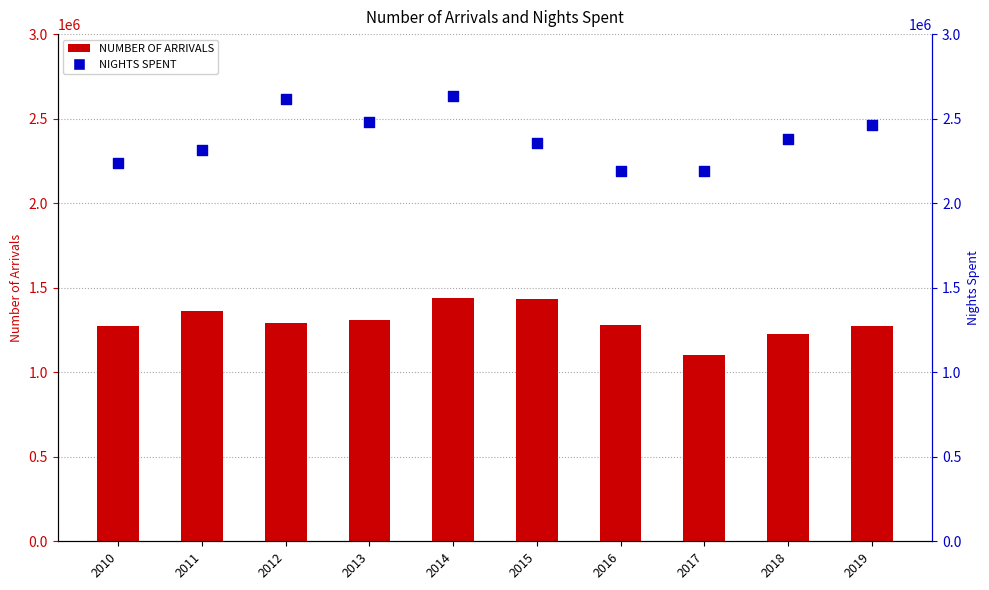

What are all the series names shown in the legend?

NUMBER OF ARRIVALS, NIGHTS SPENT